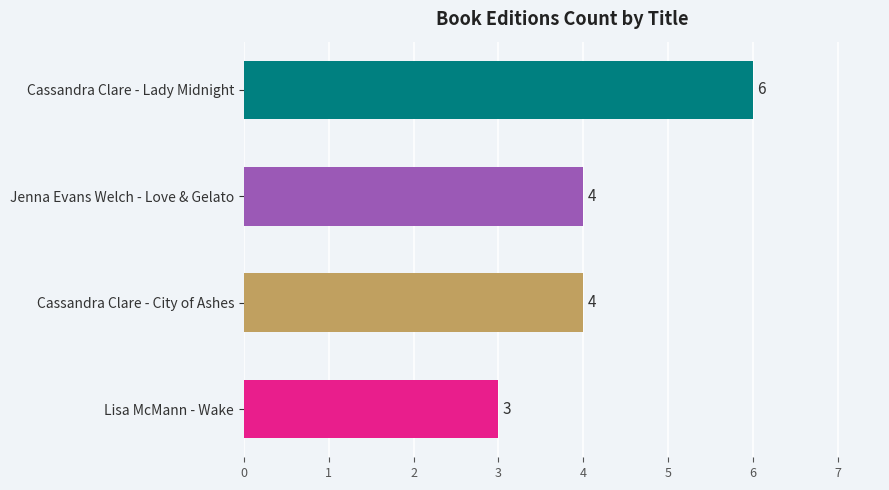

How many values are between 4 and 6?

3